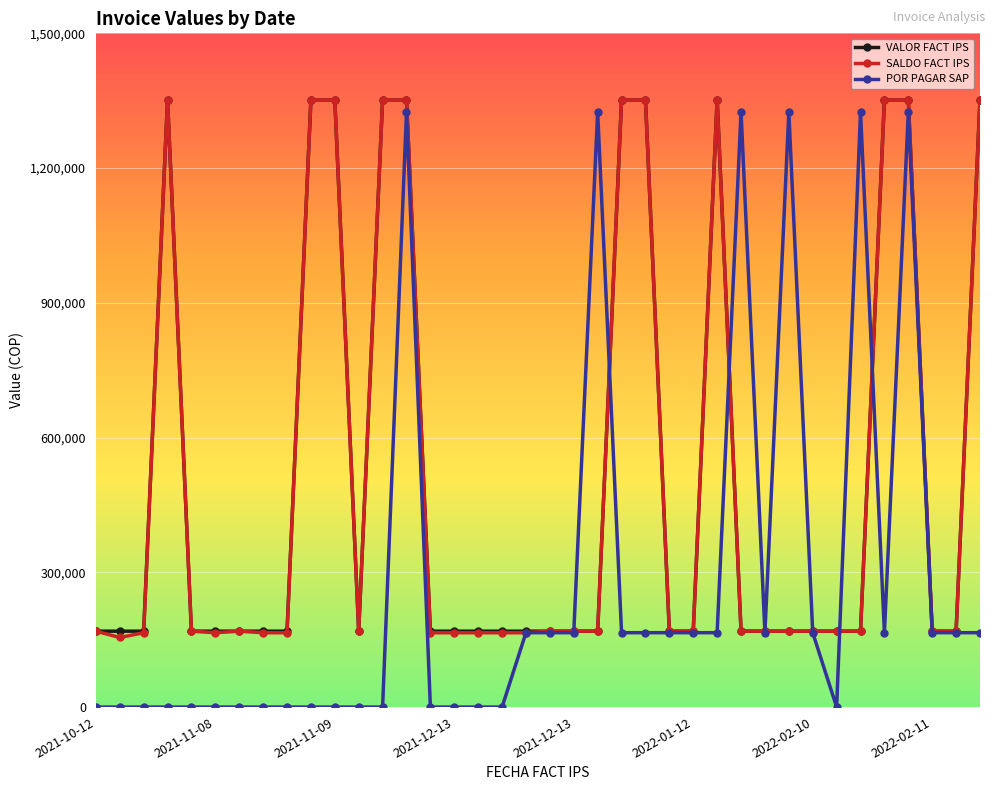

Which series has the largest range (max minus min)?

POR PAGAR SAP